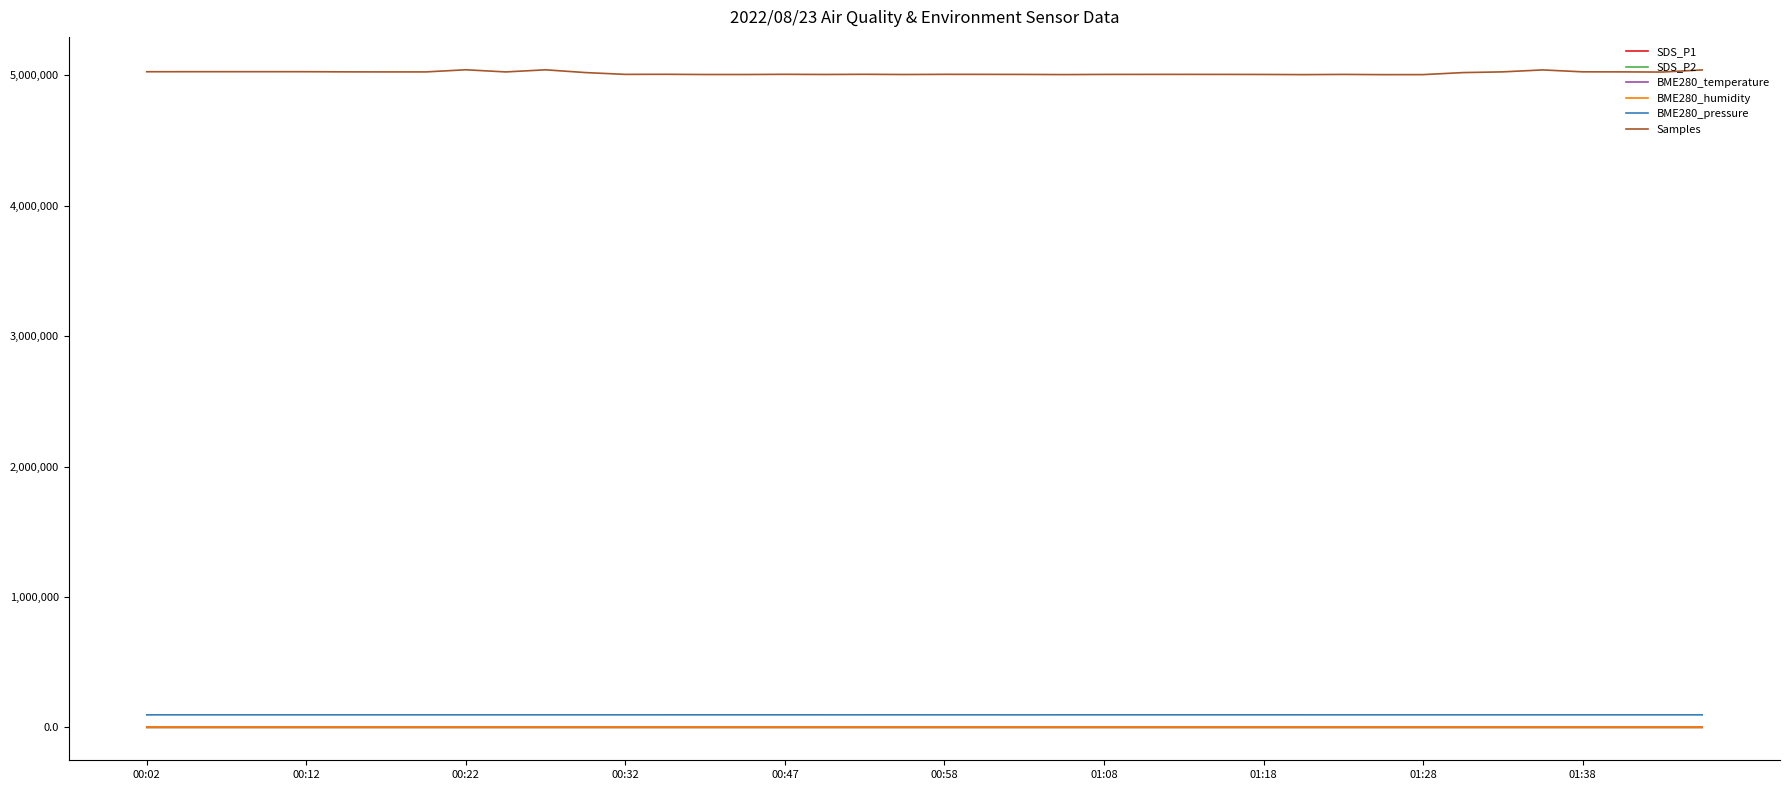

Which series has the largest total across all categories?

Samples